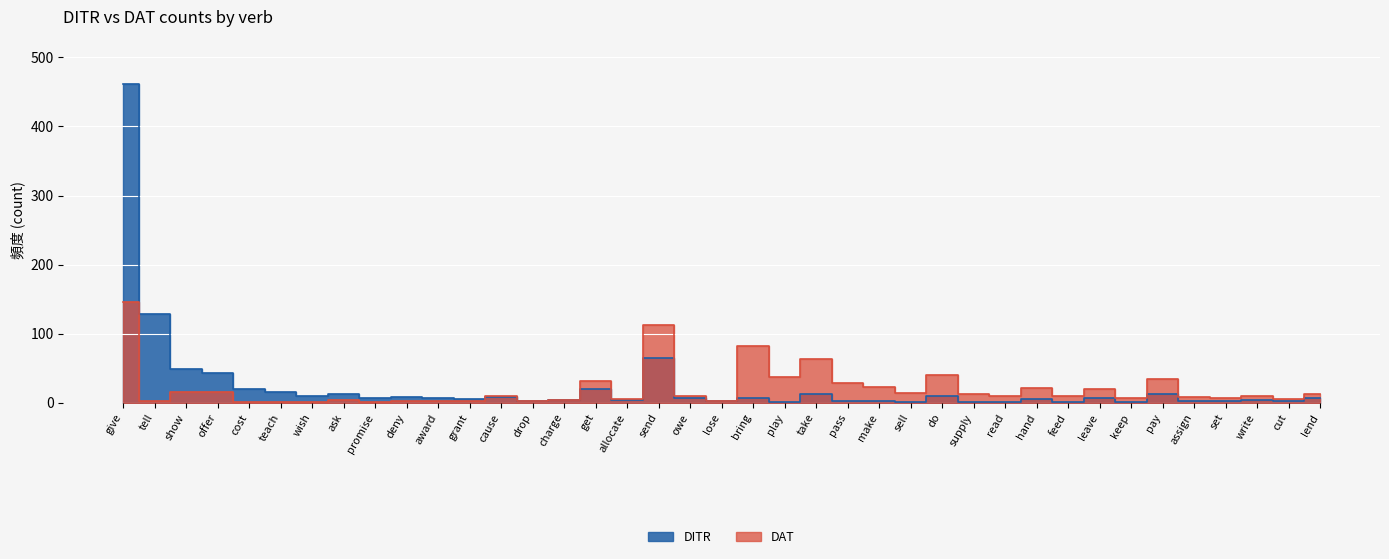

Which has a higher value, wish or lose?

wish